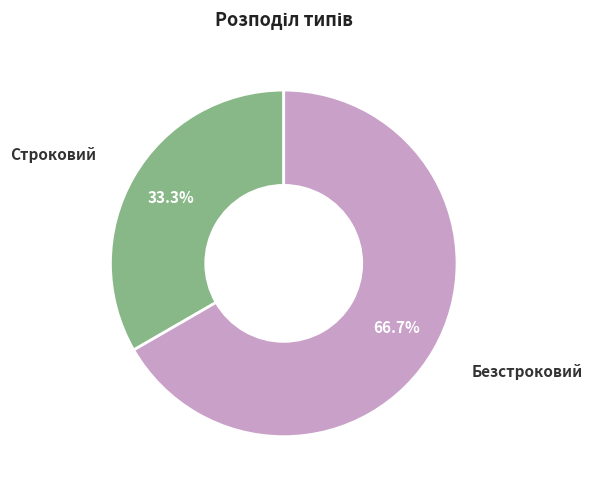

What is the largest slice in the pie chart?

Безстроковий